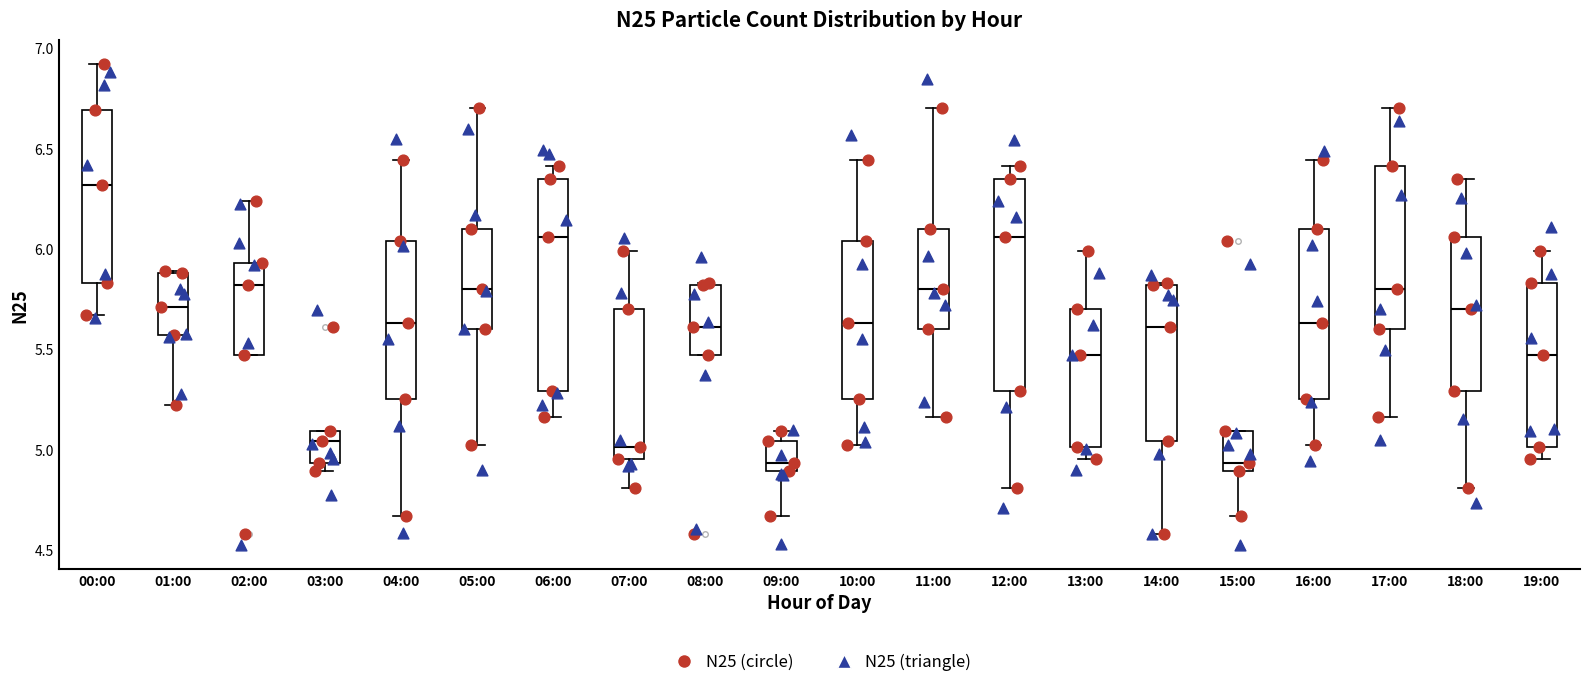

Where does the upper whisker of the box for 02:00 end on the y-axis? The values are not printed on the chart, so give them approximately, as read against the axis.

6.25